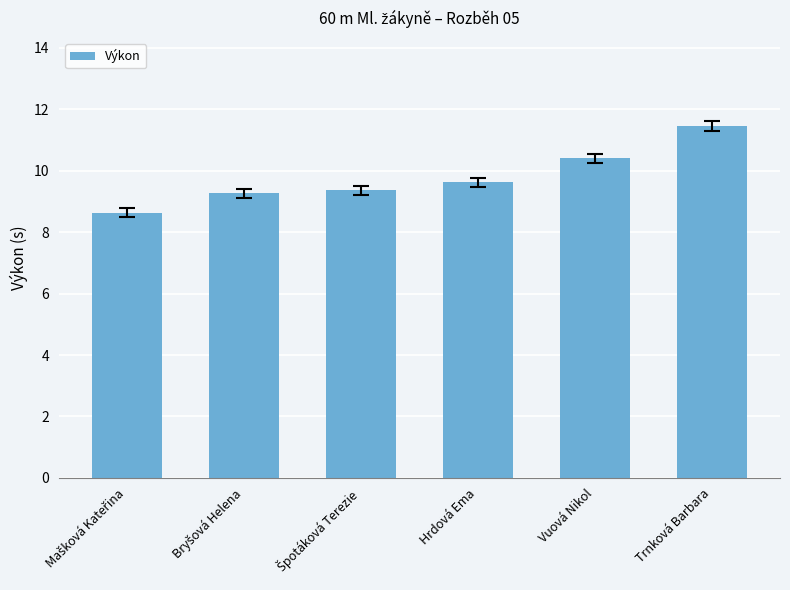

What is the greatest value displayed?

11.5